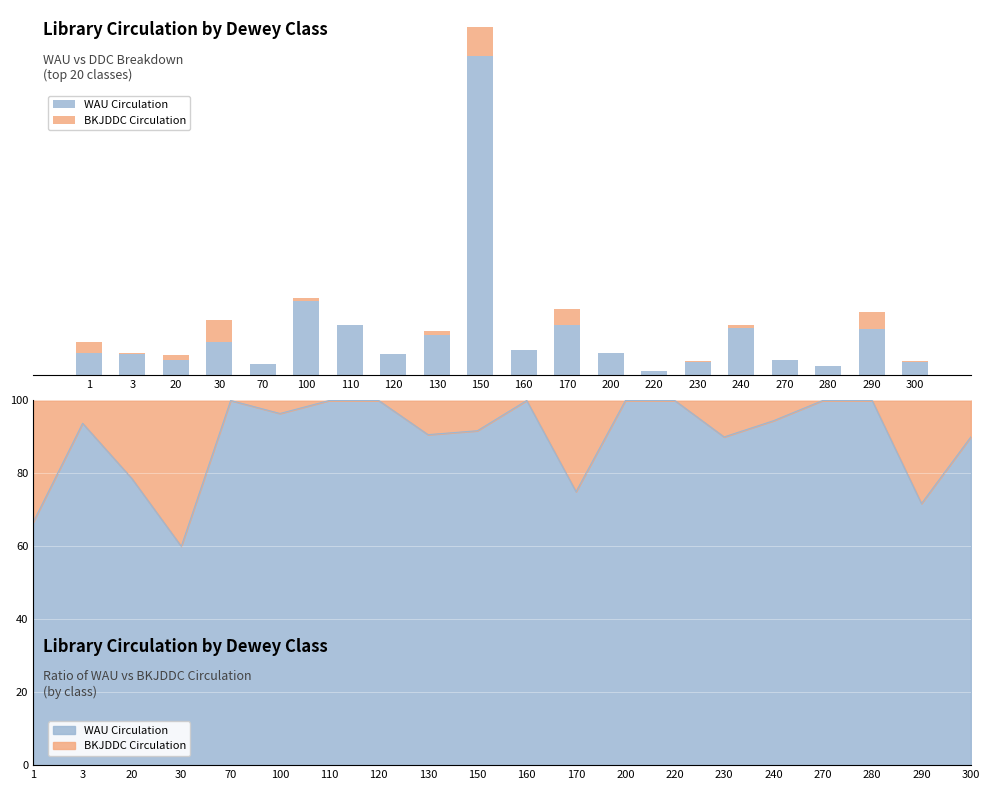

List the labels in order of WAU Circulation value, largest first.

150, 100, 110, 170, 240, 290, 130, 30, 160, 1, 200, 3, 120, 20, 270, 230, 300, 70, 280, 220